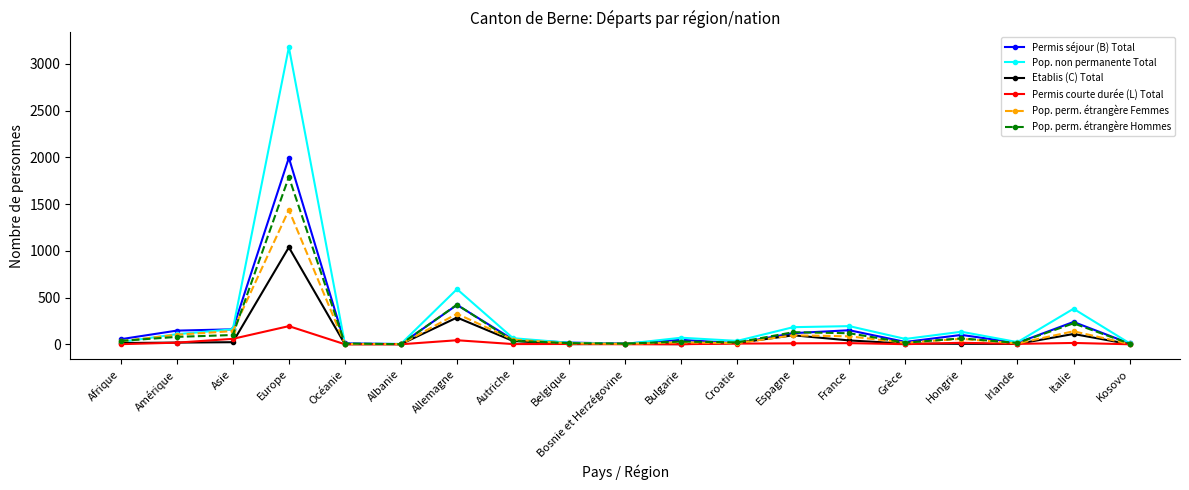

True or false: Etablis (C) Total has more than 0 points higher than both neighbors.

True